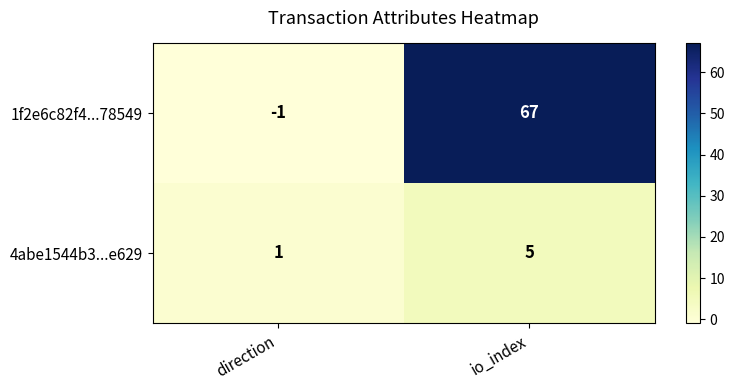

The value of 4abe1544b3...e629 at direction is 2. True or false?

False